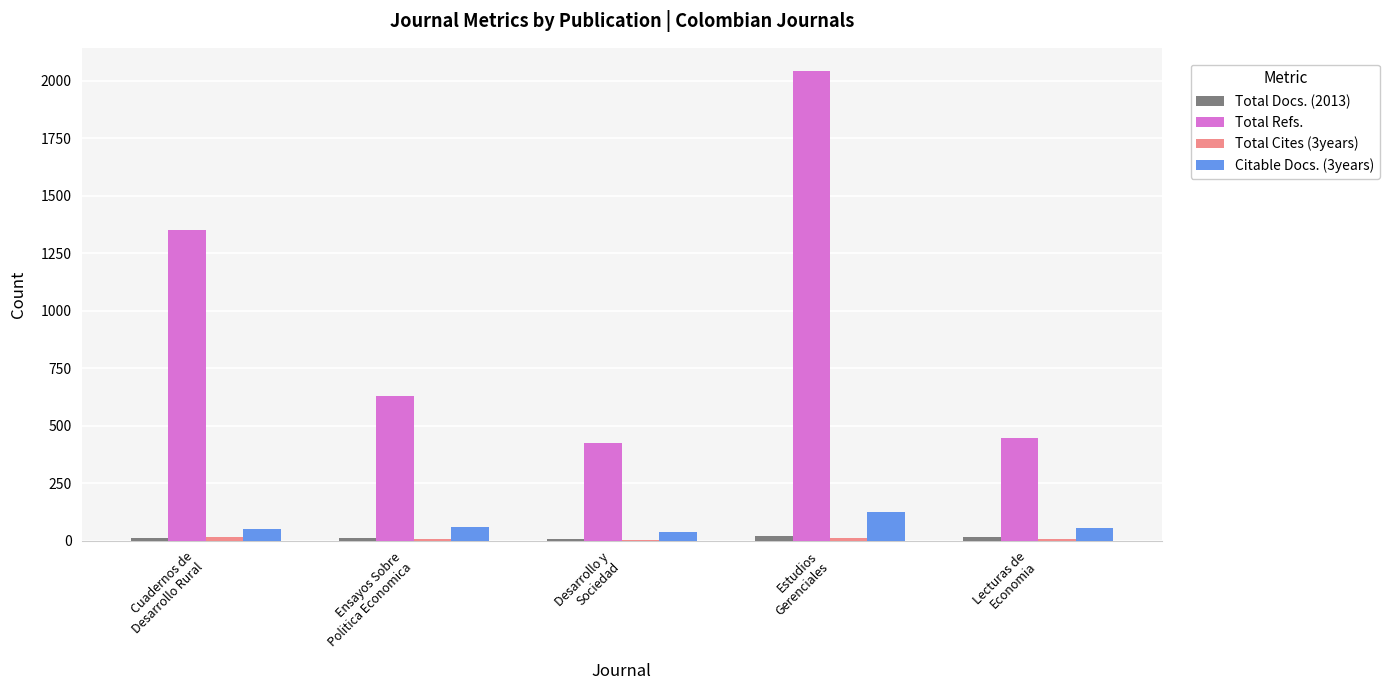

Which label corresponds to the largest value in the chart?

Estudios
Gerenciales